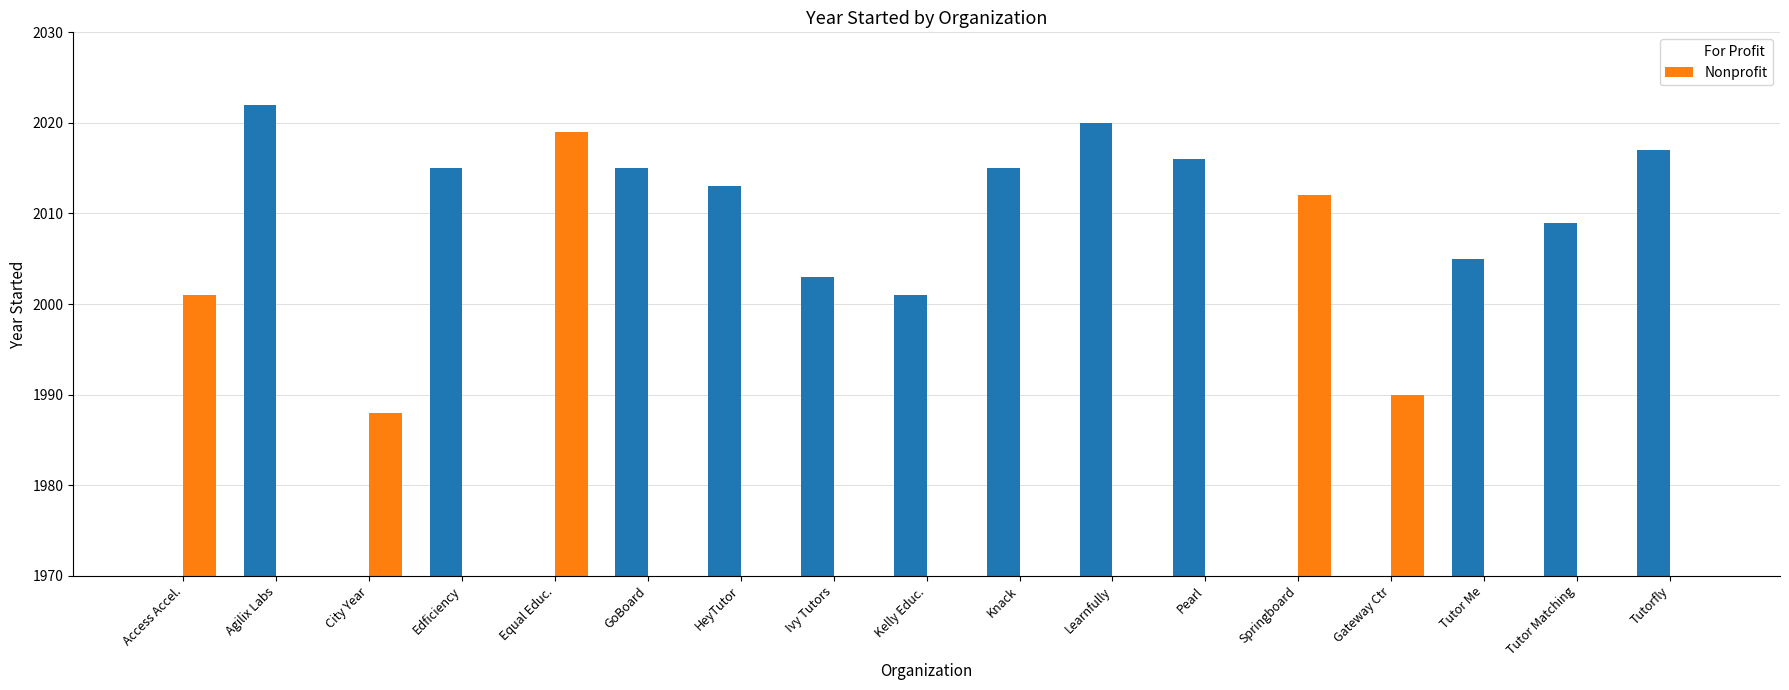

Where is For Profit nearest to the value 1011?

Kelly Educ.